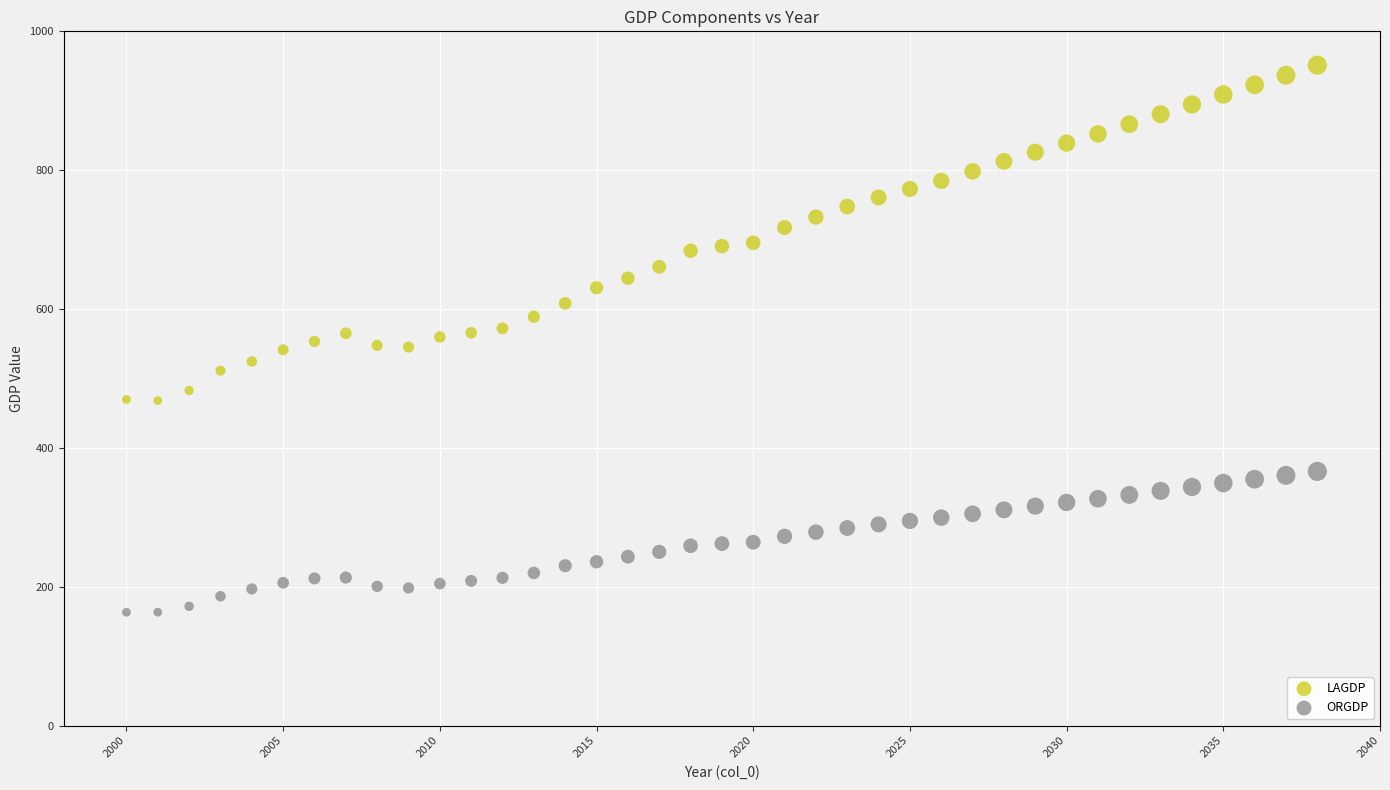

Which series reaches the maximum Y coordinate?

LAGDP